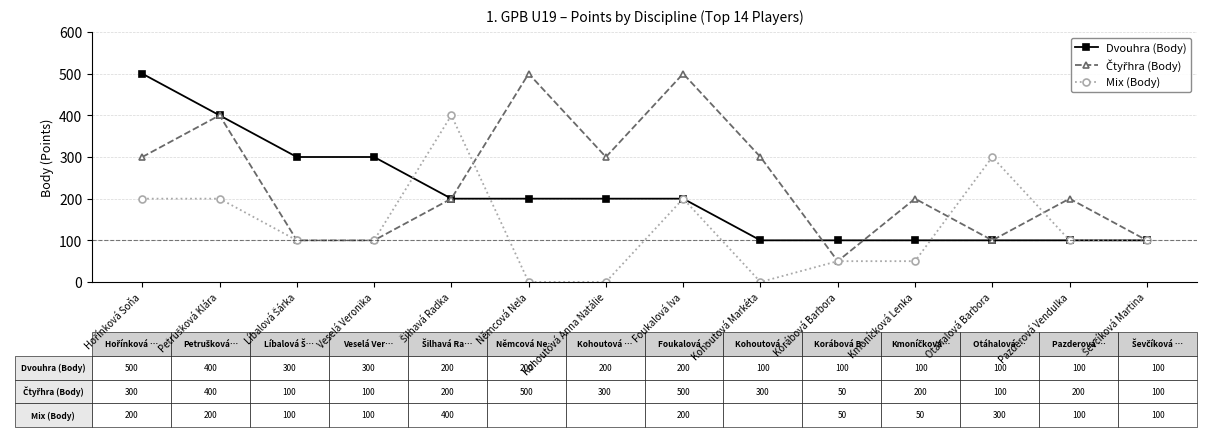

What is the spread (max minus min) of values at Kohoutová Markéta?

300